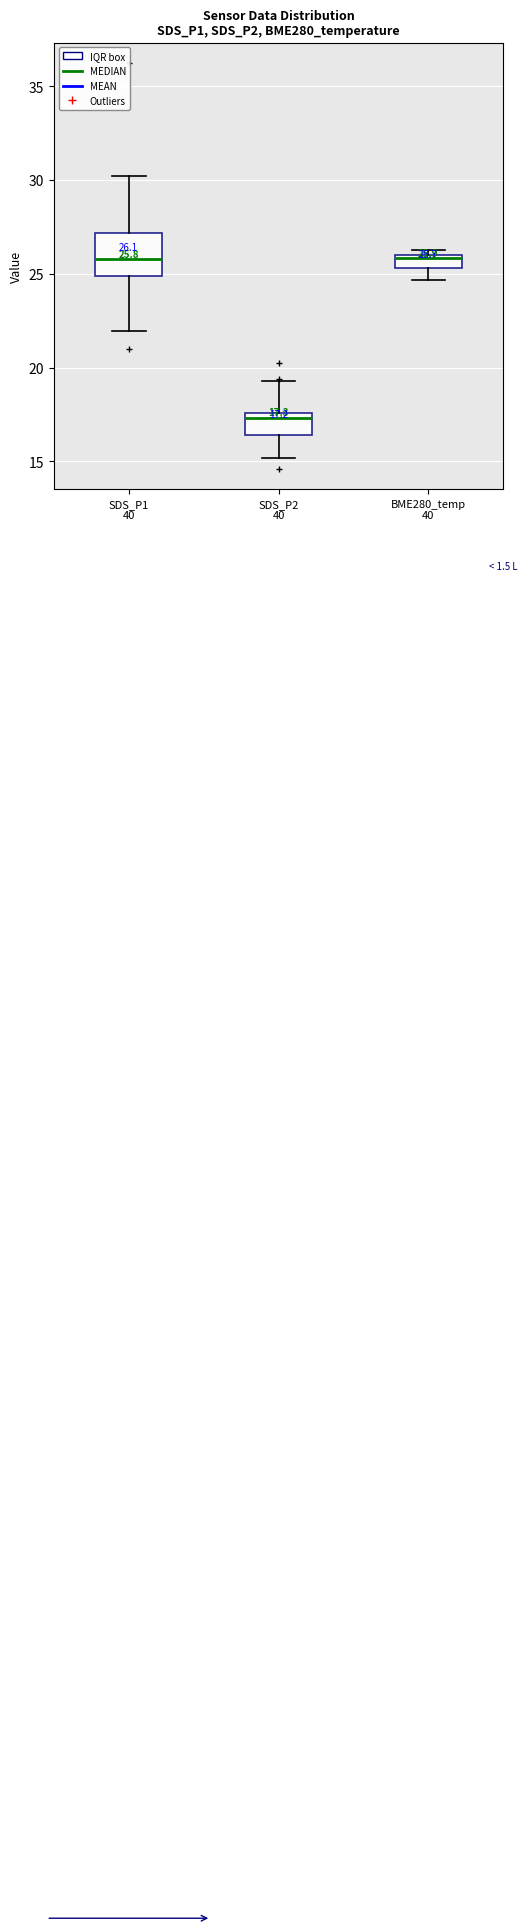

Which box has the lowest median line?

SDS_P2 40